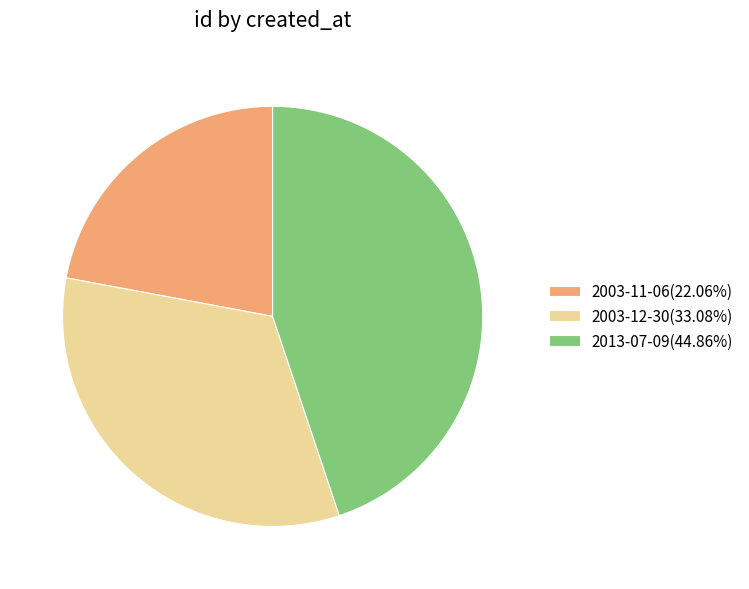

What is the largest slice in the pie chart?

2013-07-09